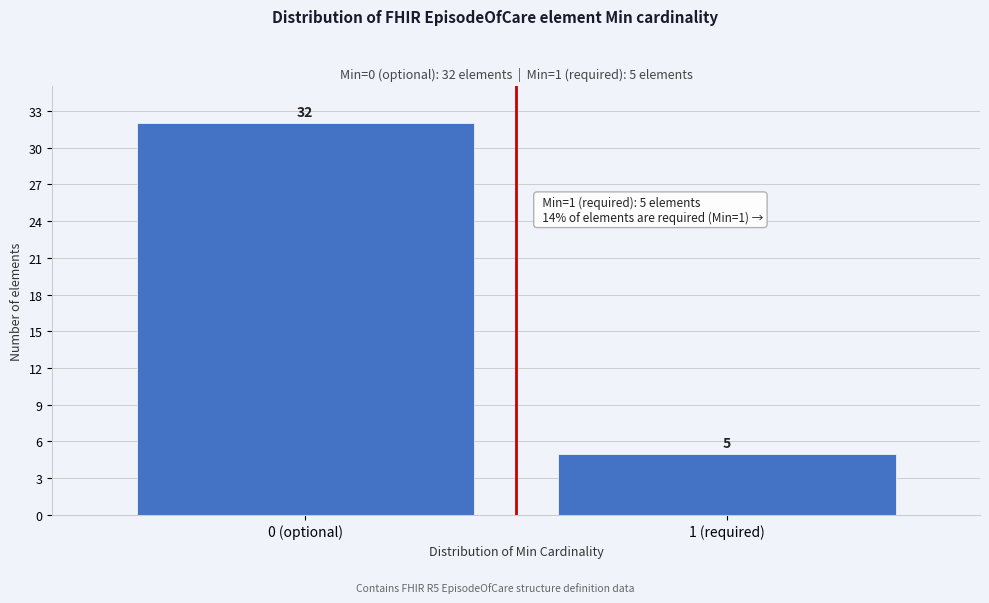

Reading left to right, what are all the values shown in this chart?

0 (optional)=32	1 (required)=5